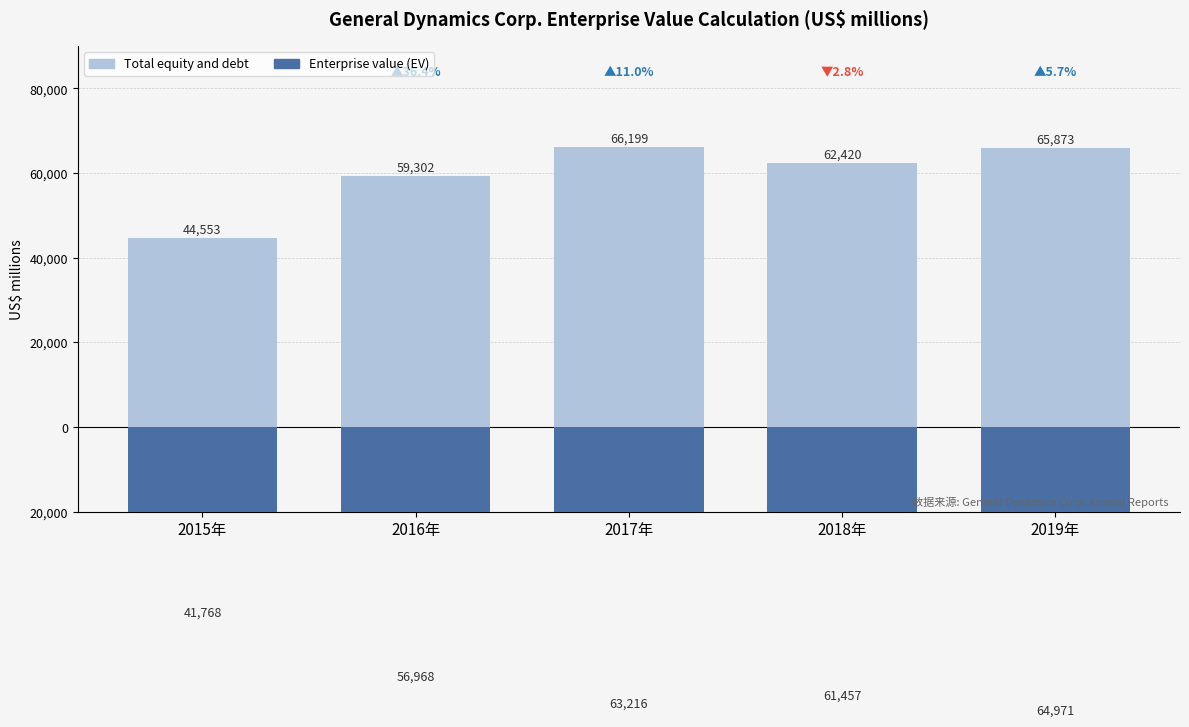

Which series has the largest total across all categories?

Total equity and debt